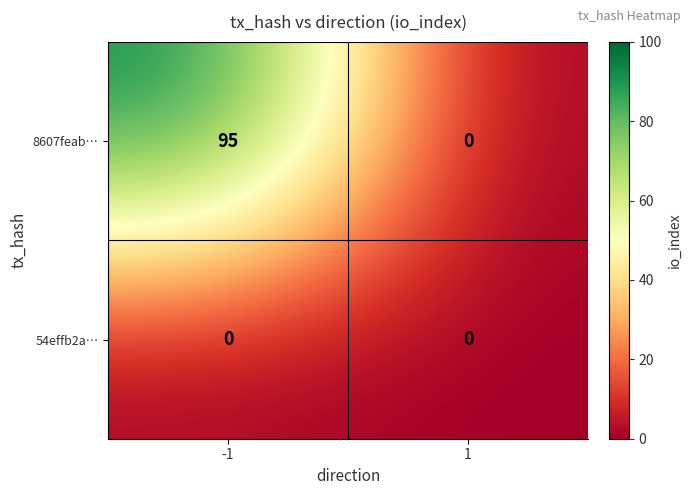

How many series are shown in this chart?

2